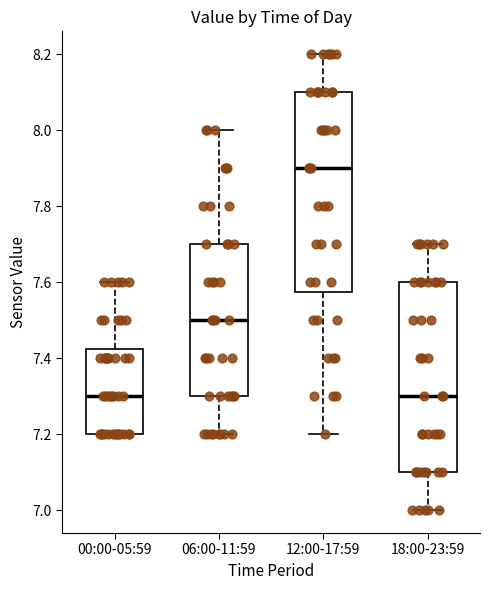

Reading left to right, read every box against the y-axis: the position of its median line, the range the box covers, and the ends of its whiskers. The values are not printed on the chart, so give them approximately, as read against the axis.

00:00-05:59: median 7.30, box 7.20 to 7.42, whiskers 7.20 to 7.60
06:00-11:59: median 7.50, box 7.30 to 7.70, whiskers 7.20 to 8.00
12:00-17:59: median 7.90, box 7.58 to 8.10, whiskers 7.20 to 8.20
18:00-23:59: median 7.30, box 7.10 to 7.60, whiskers 7.00 to 7.70